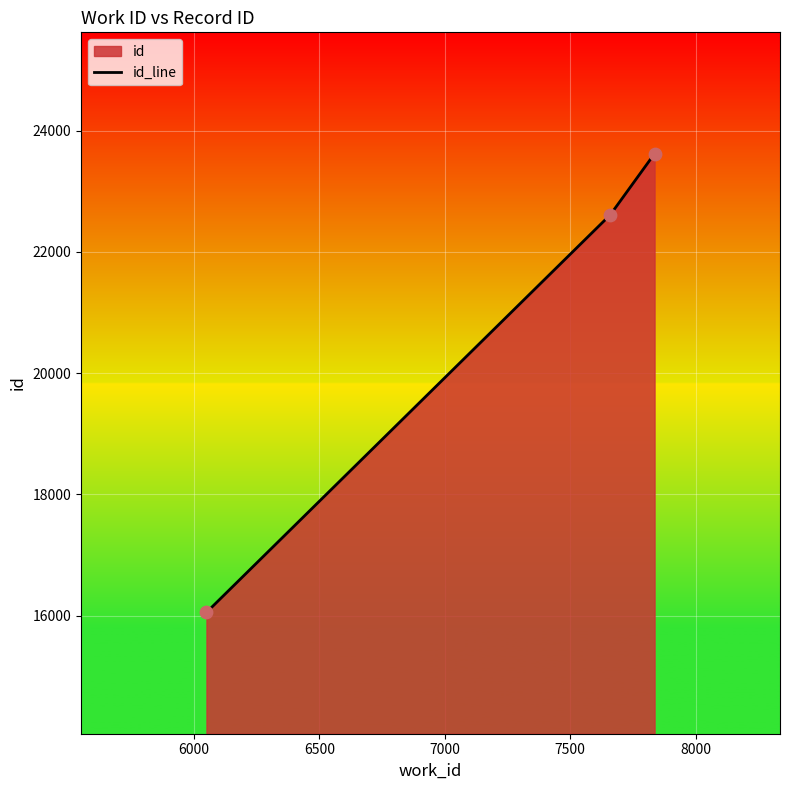

What is the average value?

20763